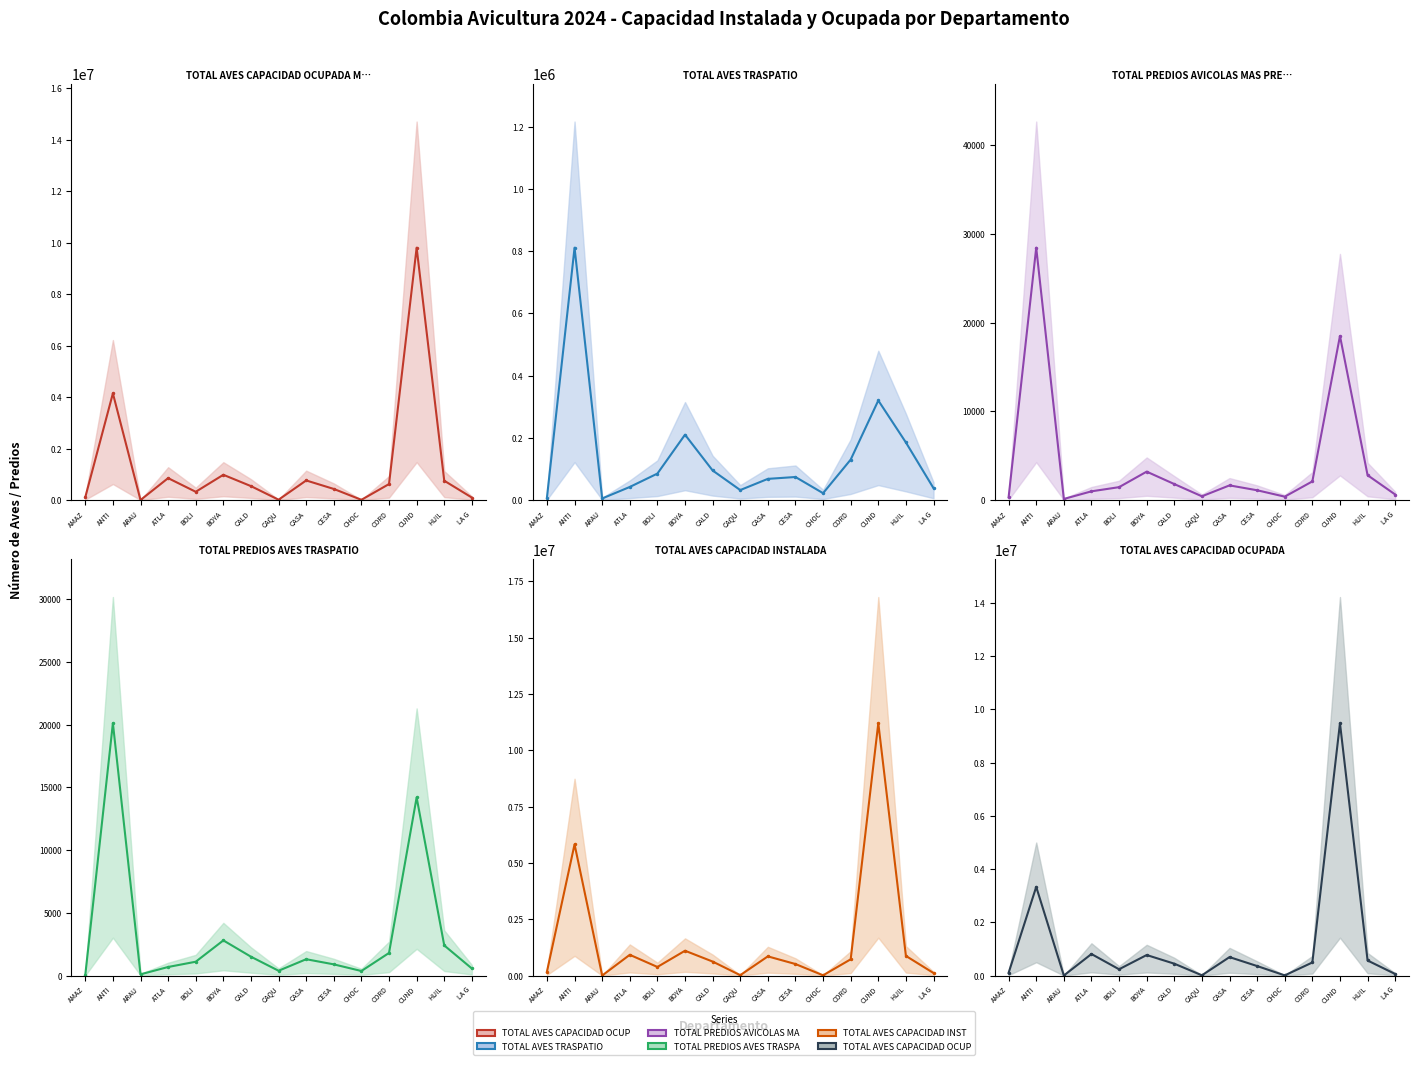

Which series has the widest spread of values?

TOTAL AVES CAPACIDAD INSTALADA